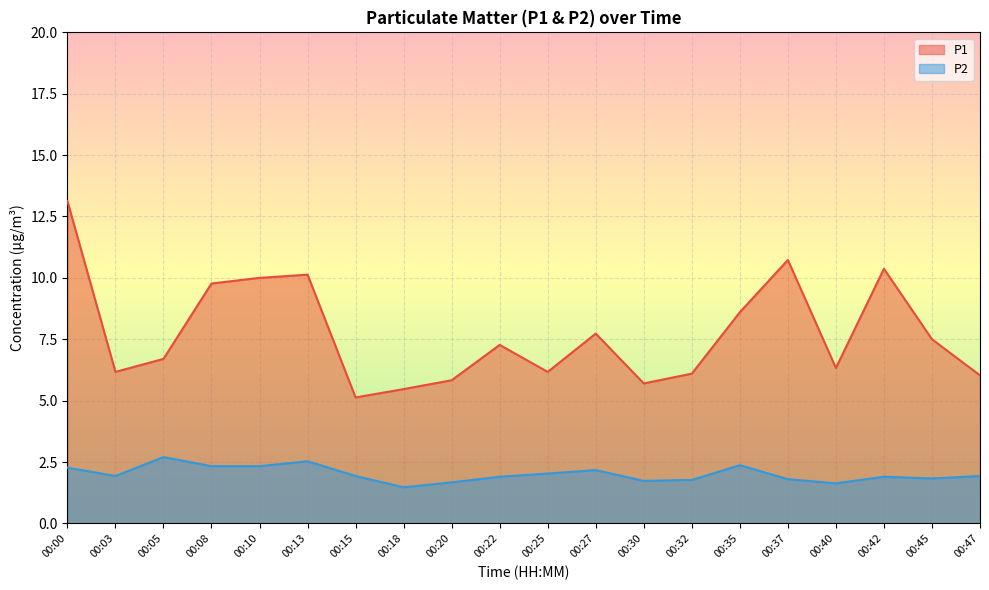

What value does the P1 series have at 00:18?

5.5